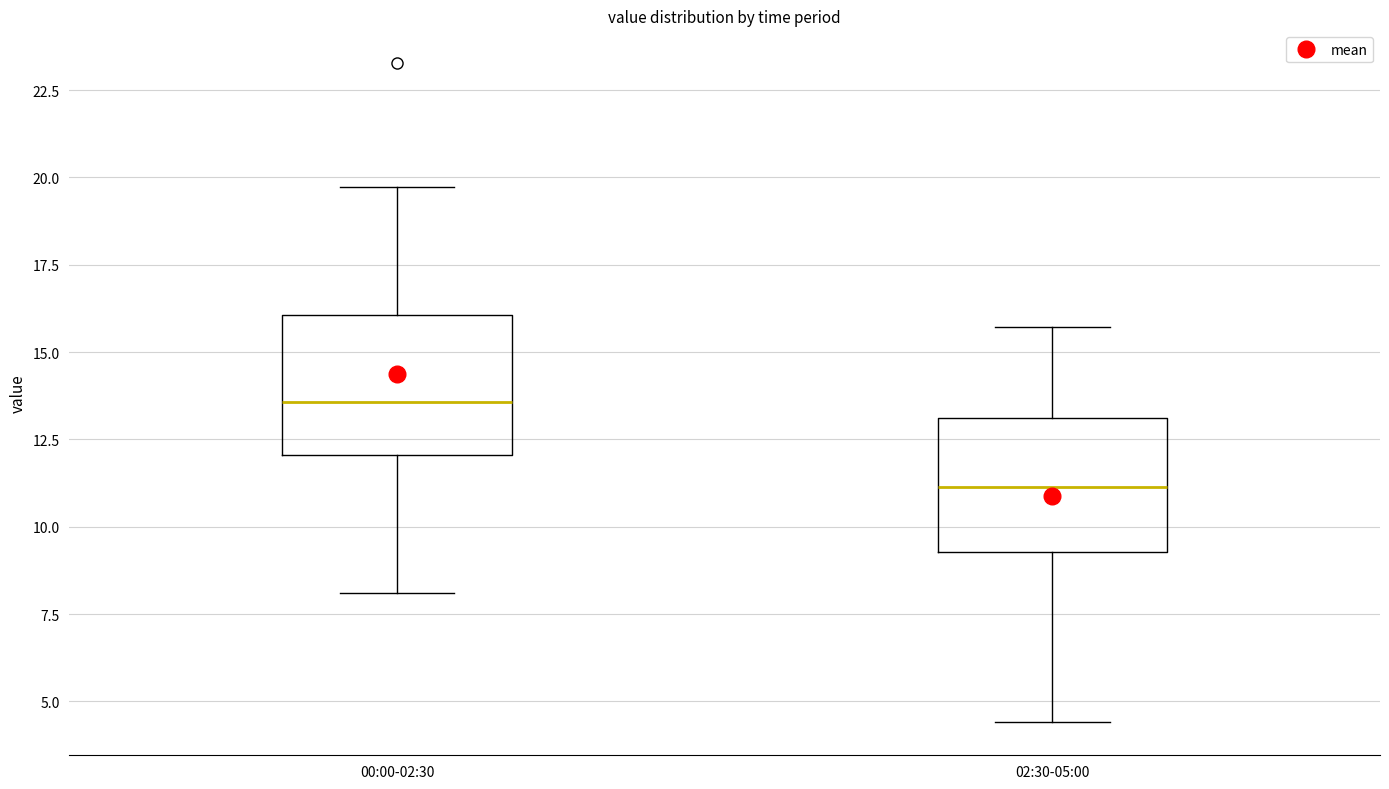

Reading left to right, read every box against the y-axis: the position of its median line, the range the box covers, and the ends of its whiskers. The values are not printed on the chart, so give them approximately, as read against the axis.

00:00-02:30: median 13.5, box 12.0 to 16.0, whiskers 8.0 to 19.5
02:30-05:00: median 11.0, box 9.5 to 13.0, whiskers 4.5 to 15.5